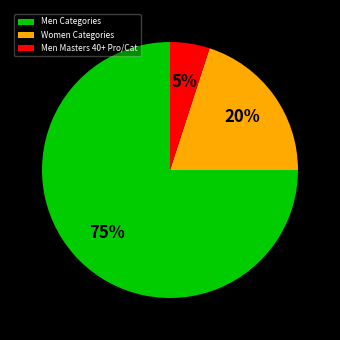

Which slice is the smallest?

Men Masters 40+ Pro/Cat